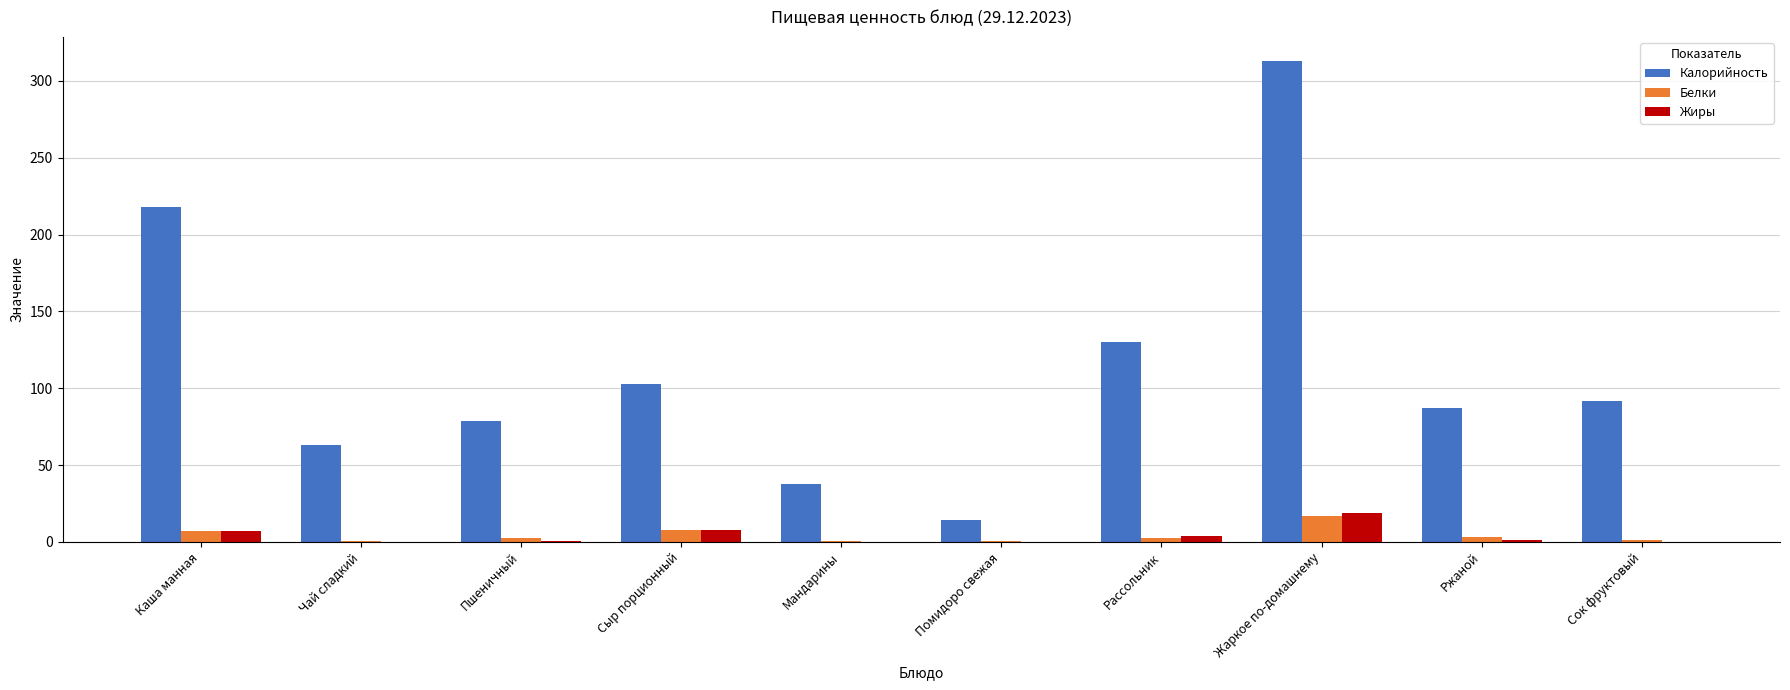

Are the bars grouped side by side (vs. stacked)?

Yes